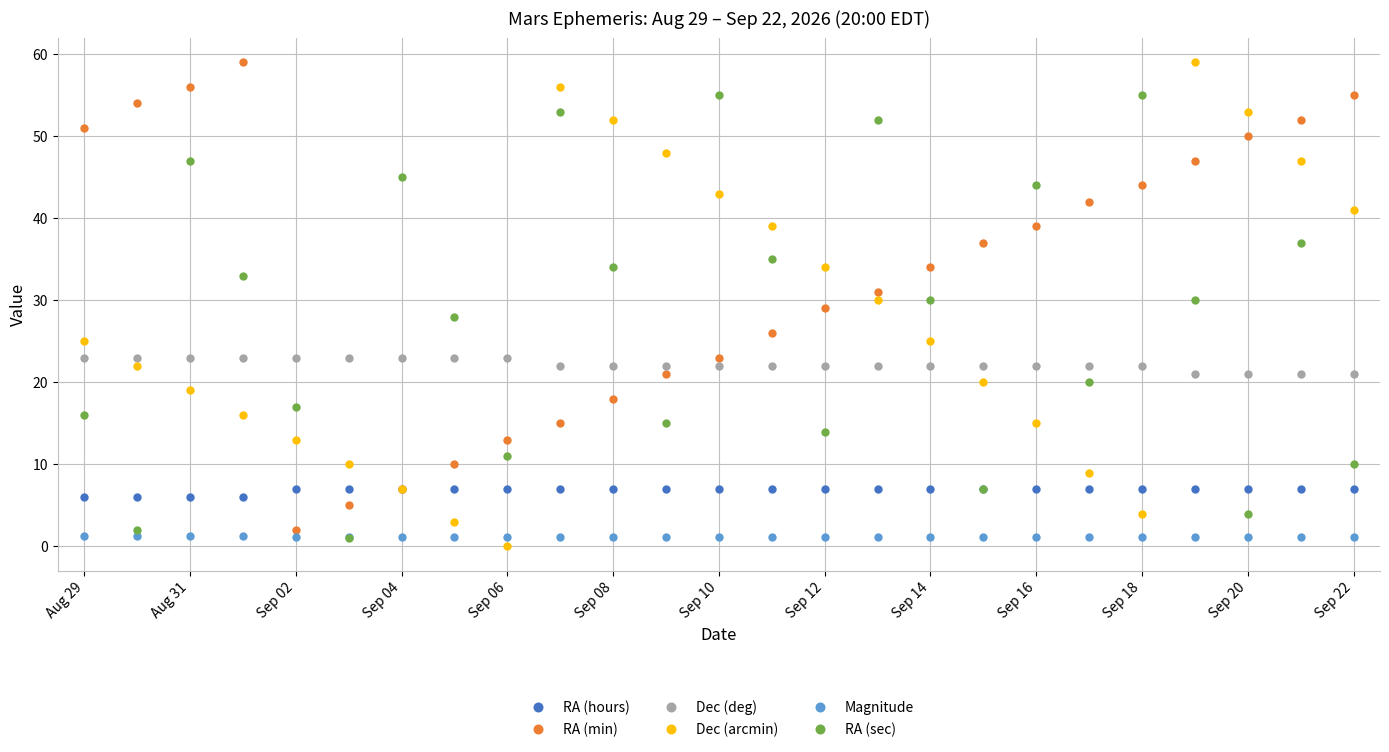

What is the highest value of the Dec (arcmin) series?

59.0